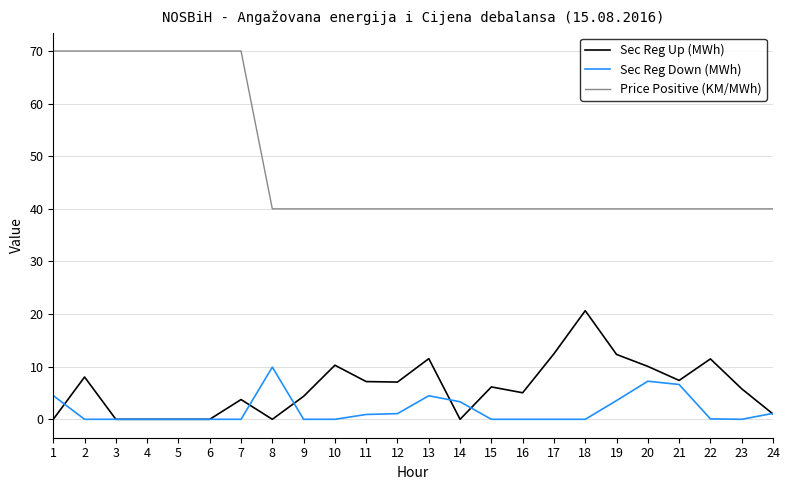

At which label does Sec Reg Down (MWh) reach its peak?

8